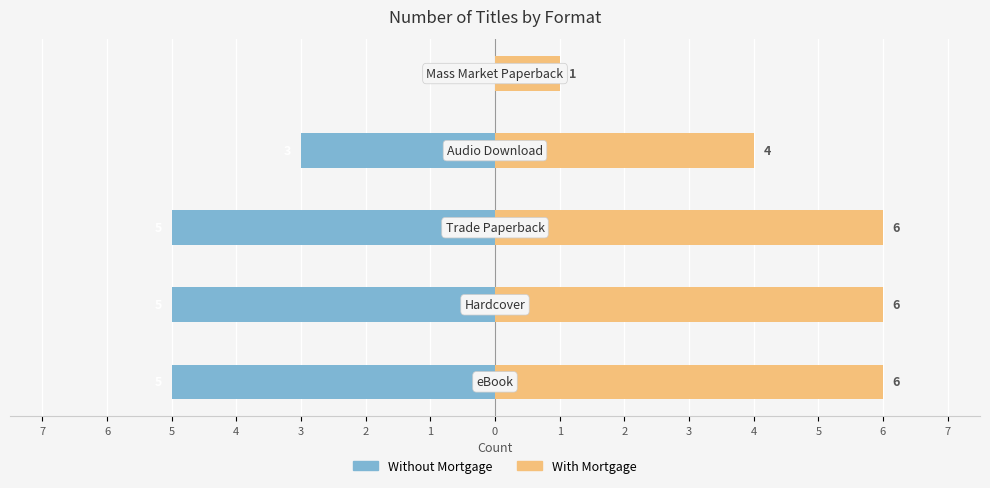

What is the difference between the With Mortgage values at 6 and 4?

2